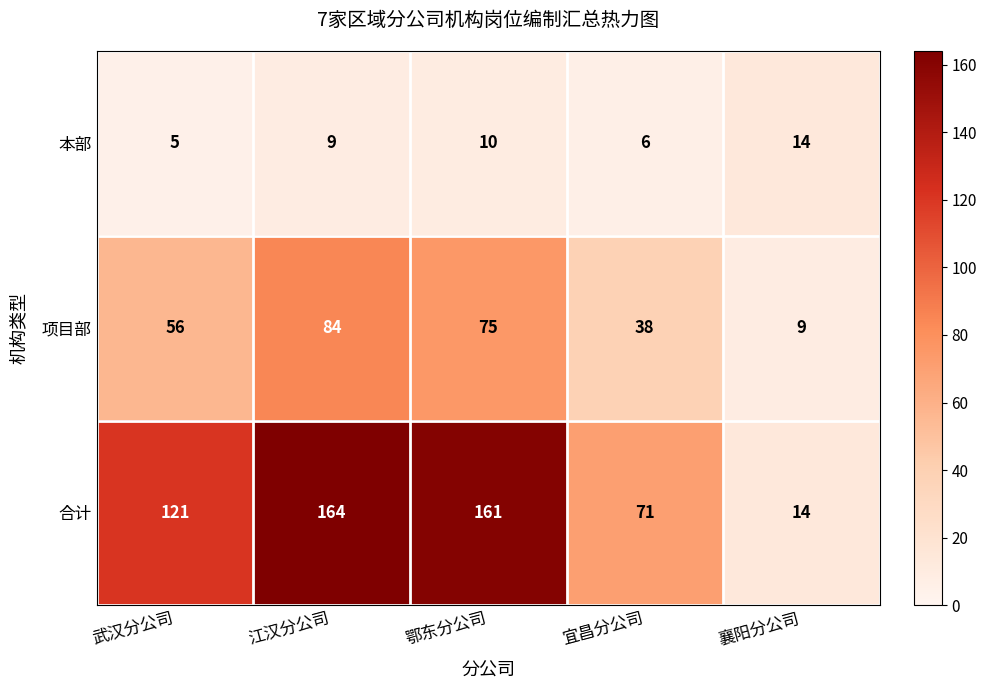

True or false: 本部 has a value of 14 at 襄阳分公司.

True